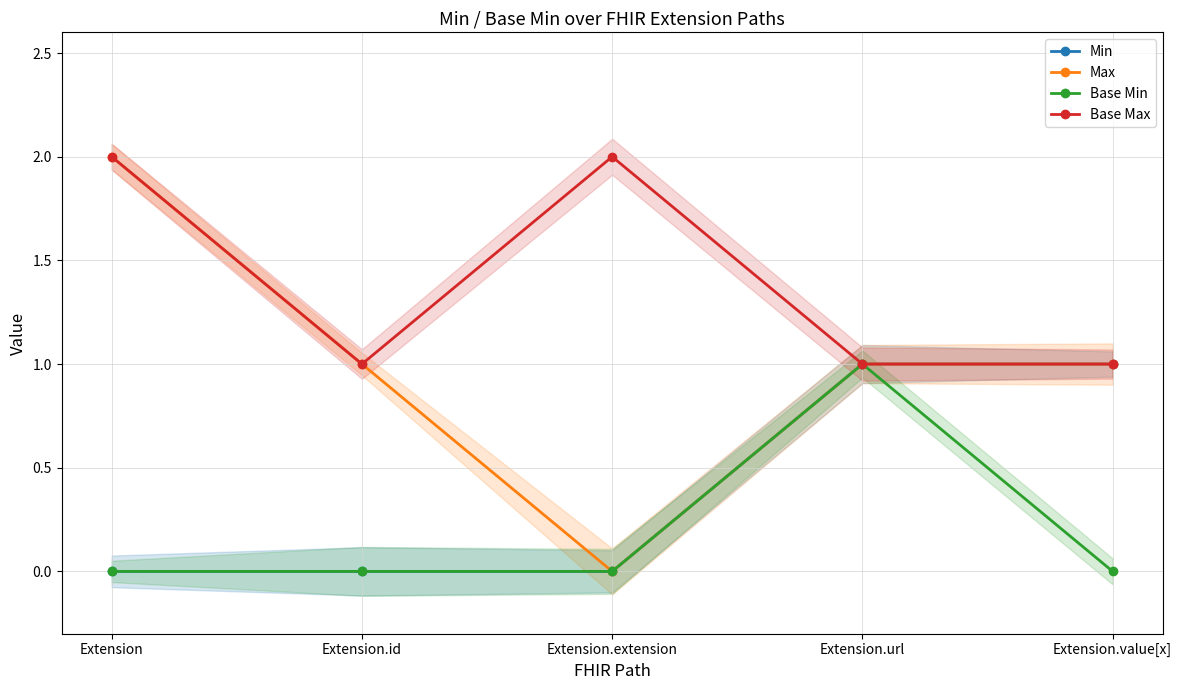

In Max, how many points are lower than both neighbors (excluding endpoints)?

1